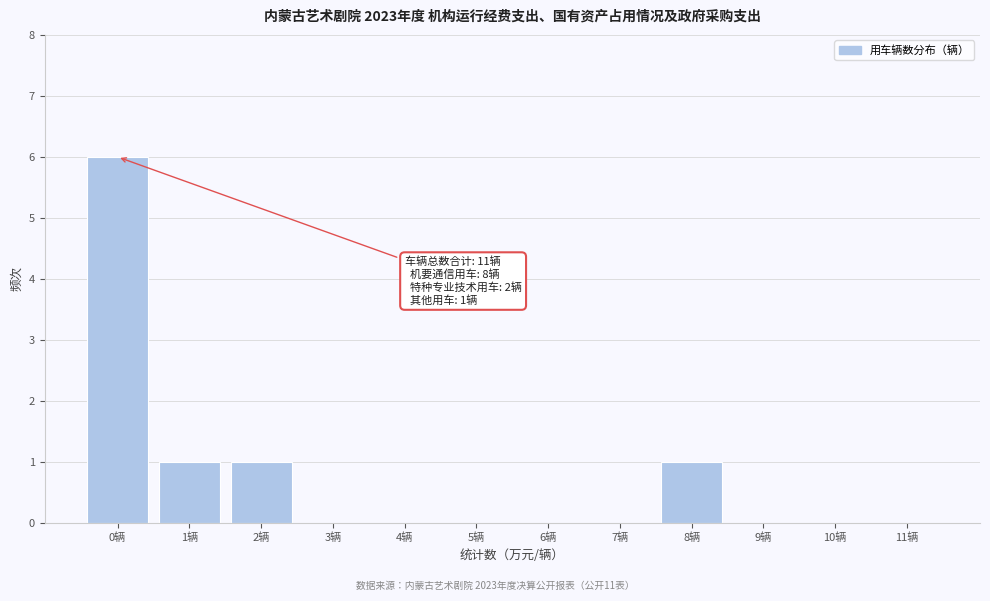

Reading left to right, what are all the values shown in this chart?

0辆=6	1辆=1	2辆=1	3辆=0	4辆=0	5辆=0	6辆=0	7辆=0	8辆=1	9辆=0	10辆=0	11辆=0